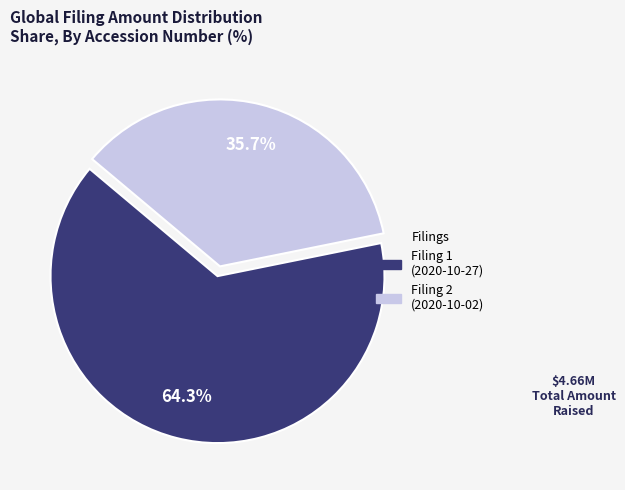

How many segments does this pie chart have?

2